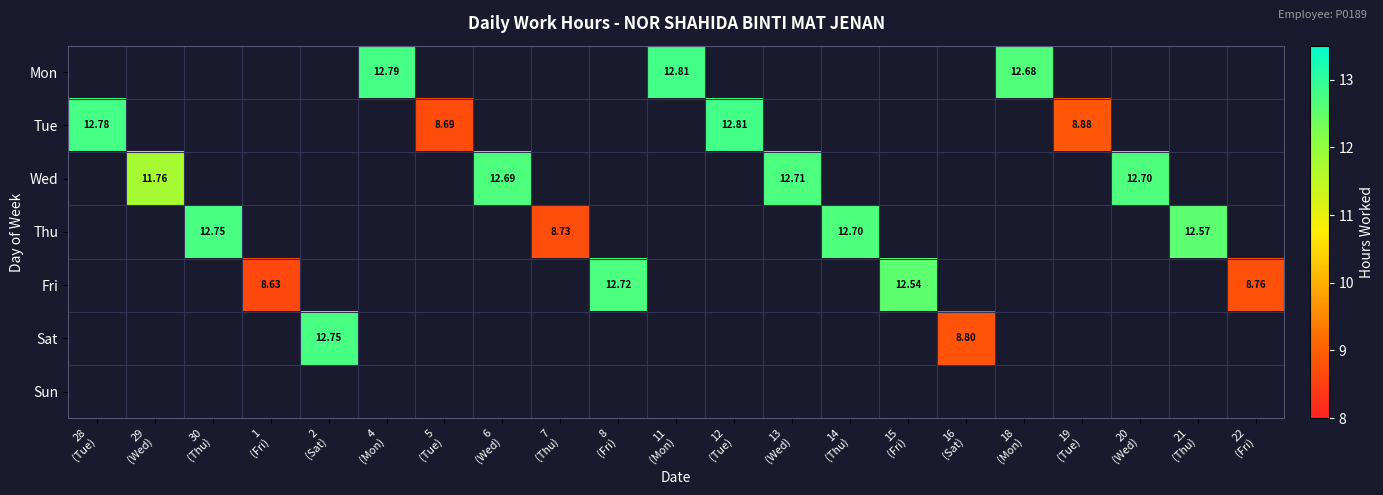

Is the value of Wed at 29 (Wed) greater than the value of Mon at 6 (Wed)?

No